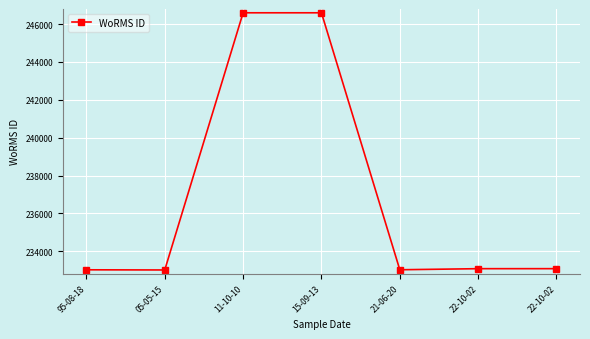

Reading left to right, what are all the values shown in this chart?

95-08-18=233024	05-05-15=233015	11-10-10=246593	15-09-13=246593	21-06-20=233026	22-10-02=233083	22-10-02=233084